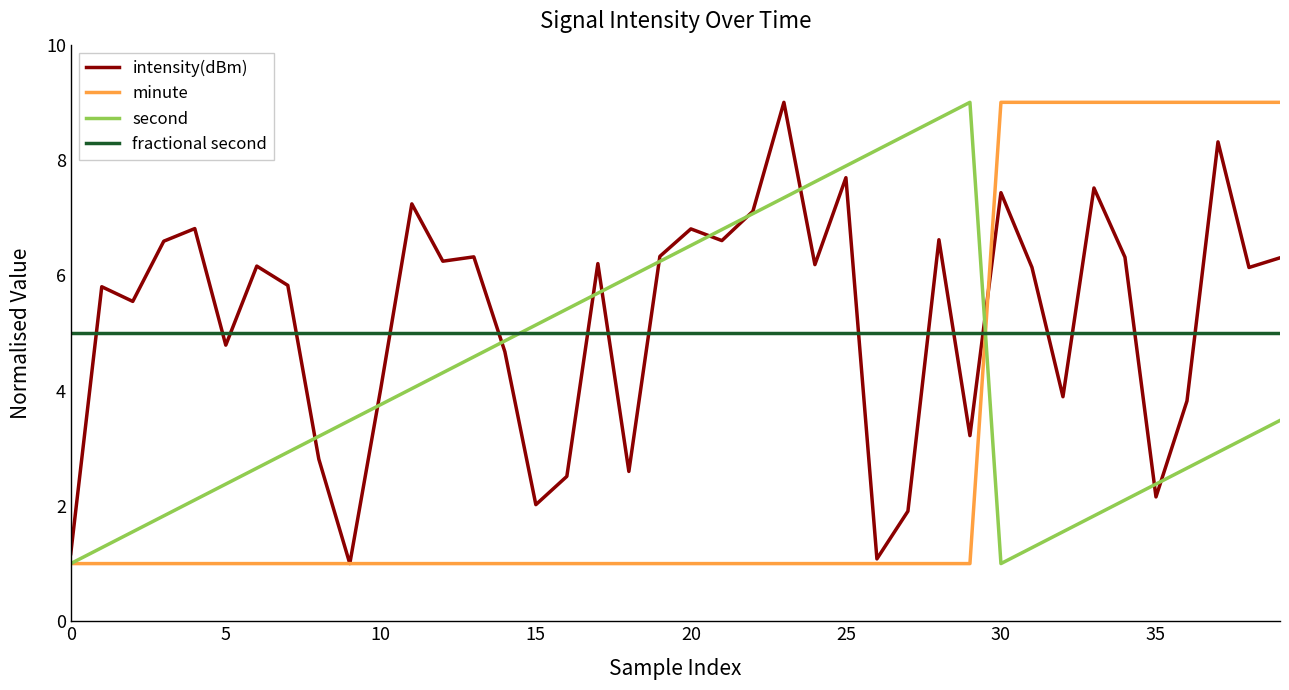

What is the greatest value displayed?

9.0